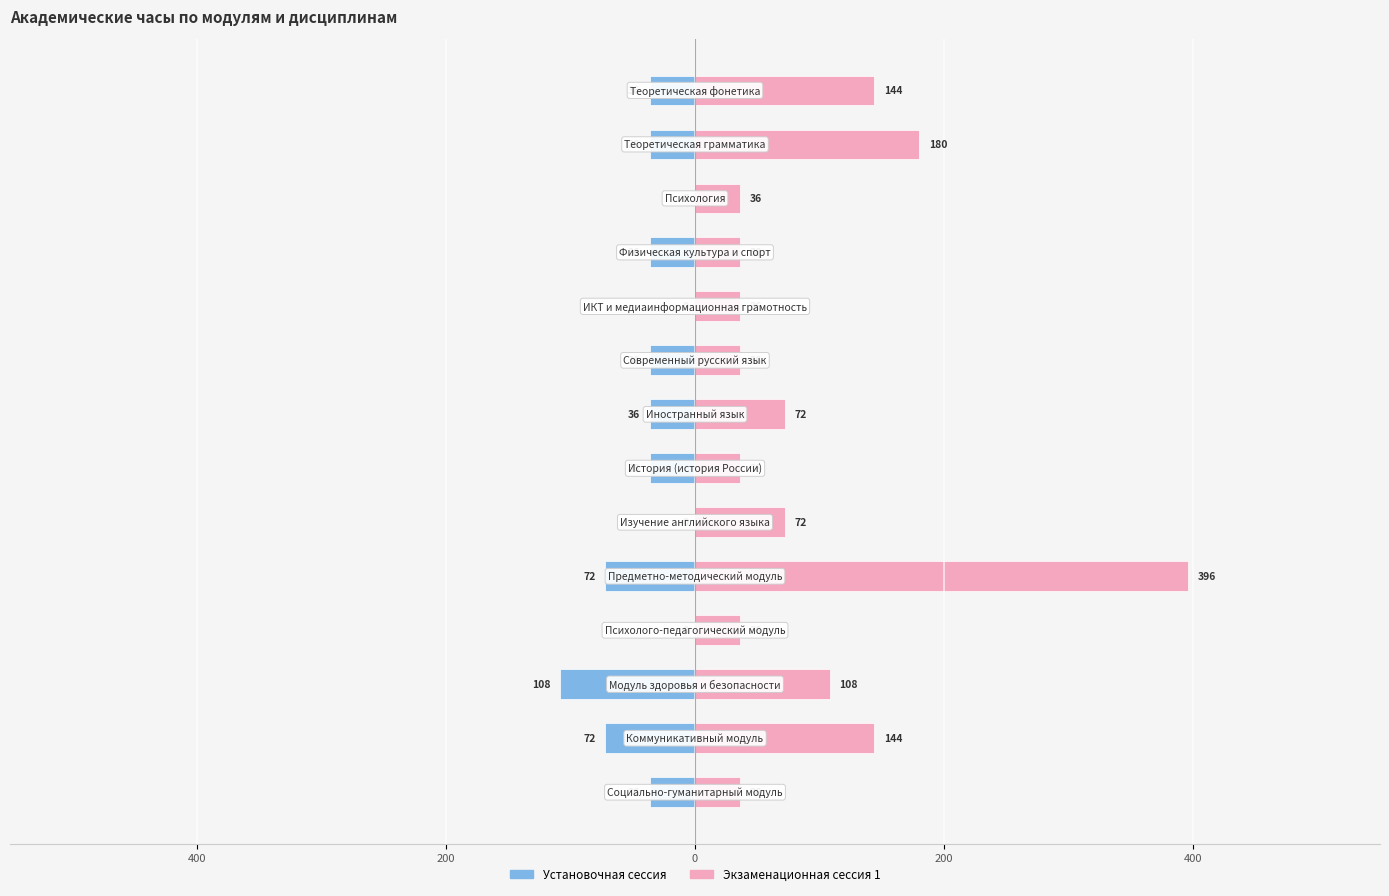

True or false: Установочная сессия has a value of 0 at 200.

True